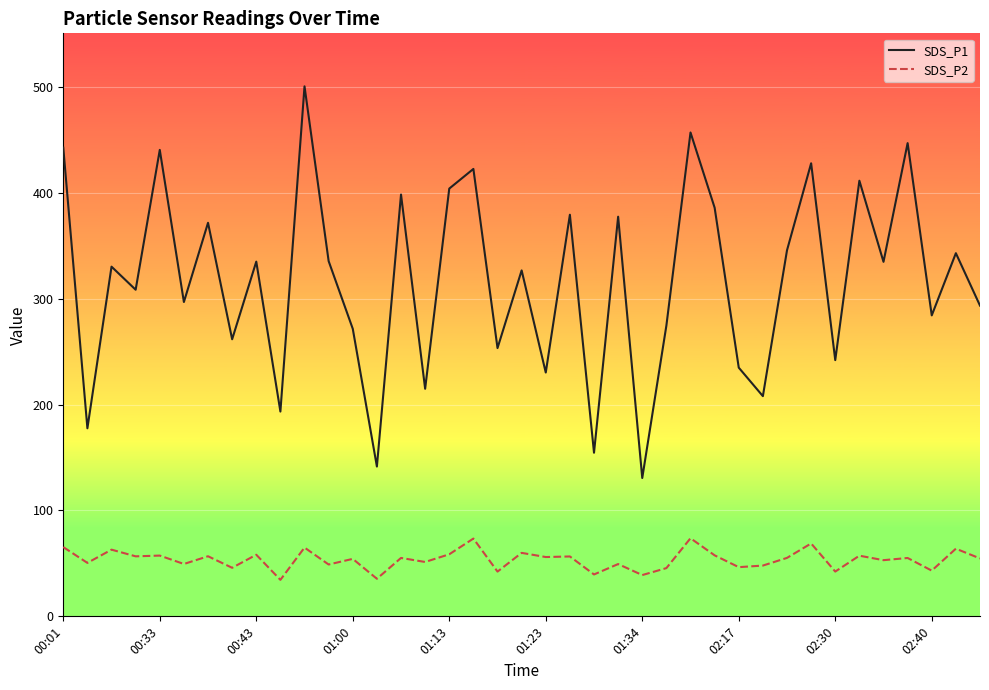

How many interior local peaks does the SDS_P1 series have?

15